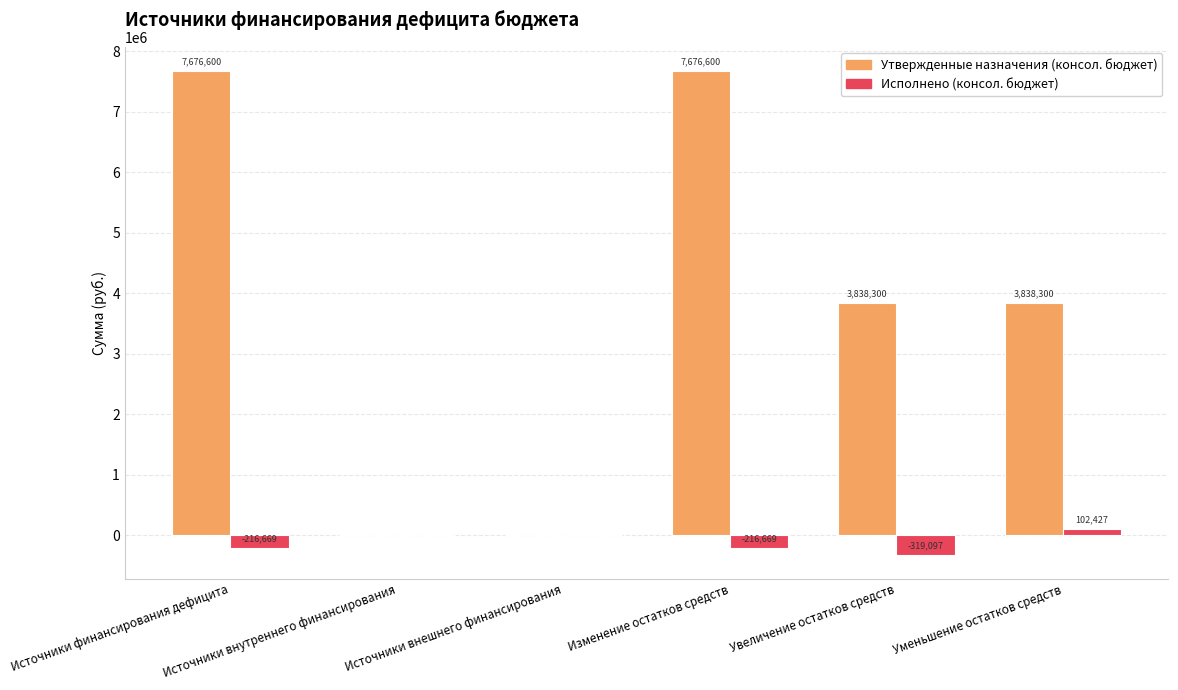

What is the sum of all Исполнено (консол. бюджет) values?

-650008.2